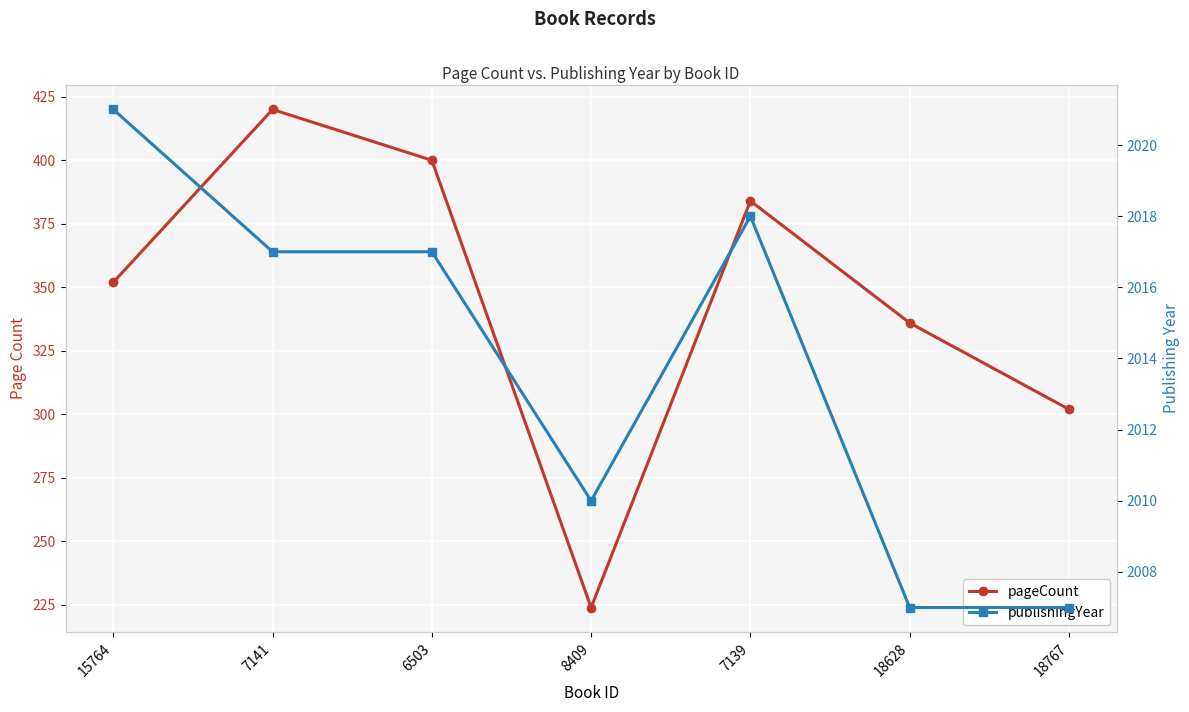

What is the minimum value for pageCount?

224